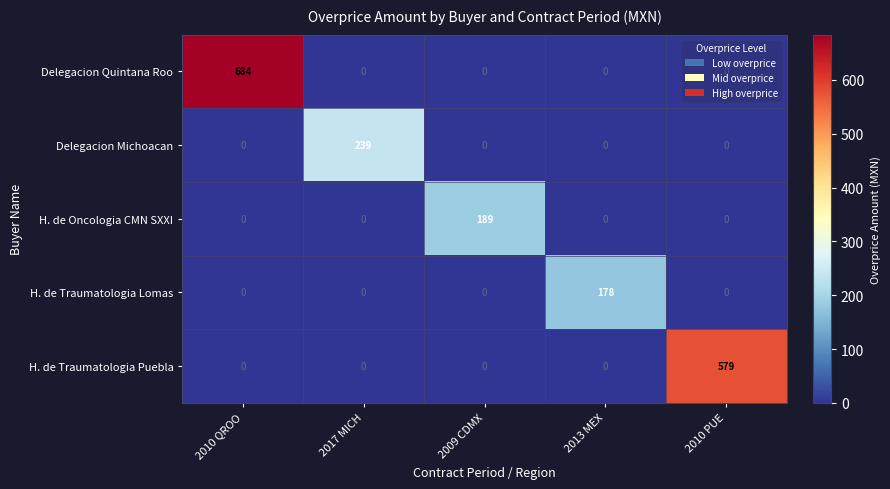

What is the difference between the maximum and minimum values in the H. de Traumatologia Lomas series?

178